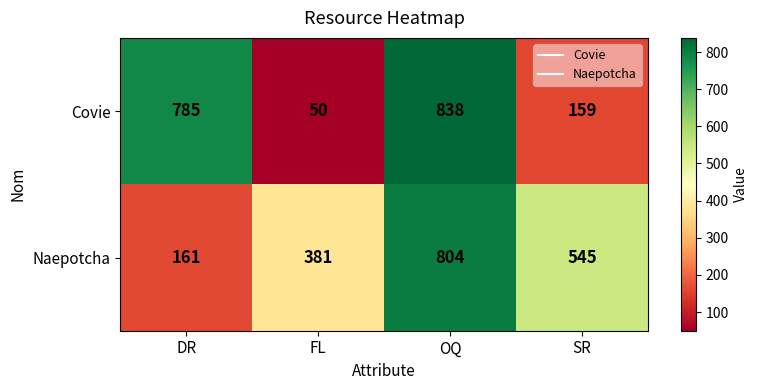

Which series has the largest range (max minus min)?

Covie